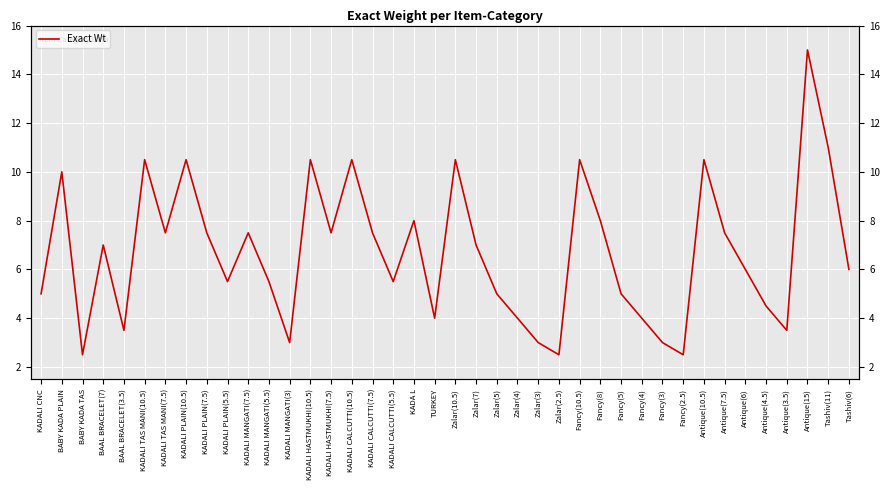

What is the maximum value shown in the chart?

15.0